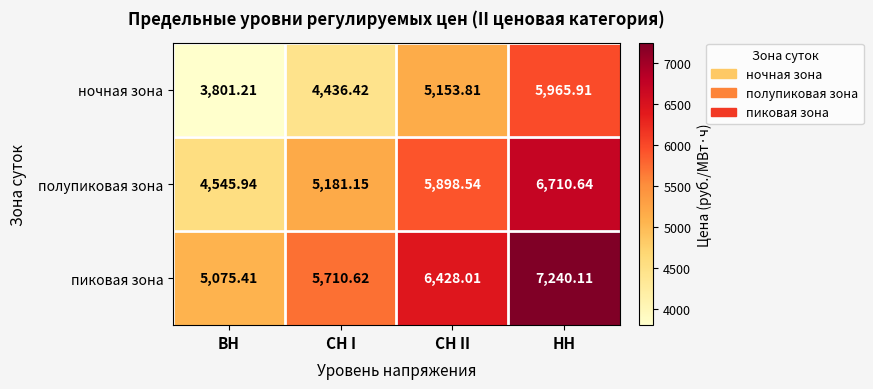

List the series in order of their overall mean, lowest first.

ночная зона, полупиковая зона, пиковая зона